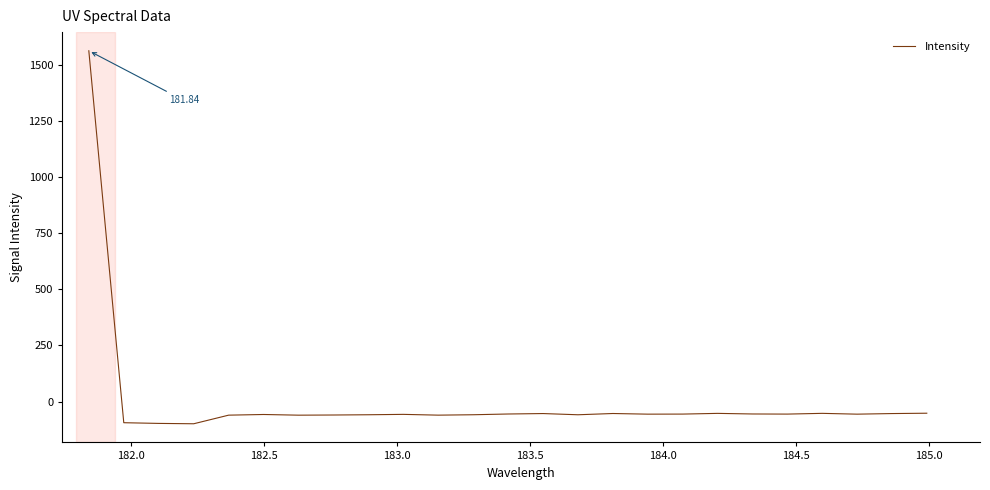

What is the difference between the maximum and minimum values?

1661.2